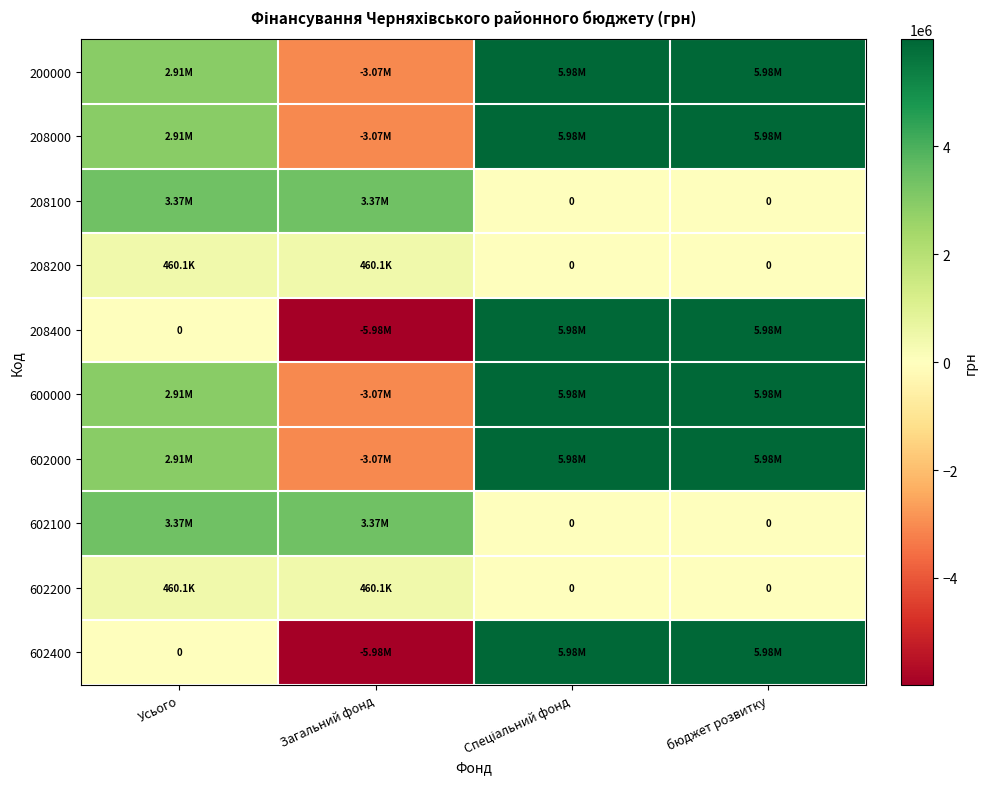

What is the average value of the 602400 series?

1494861.0